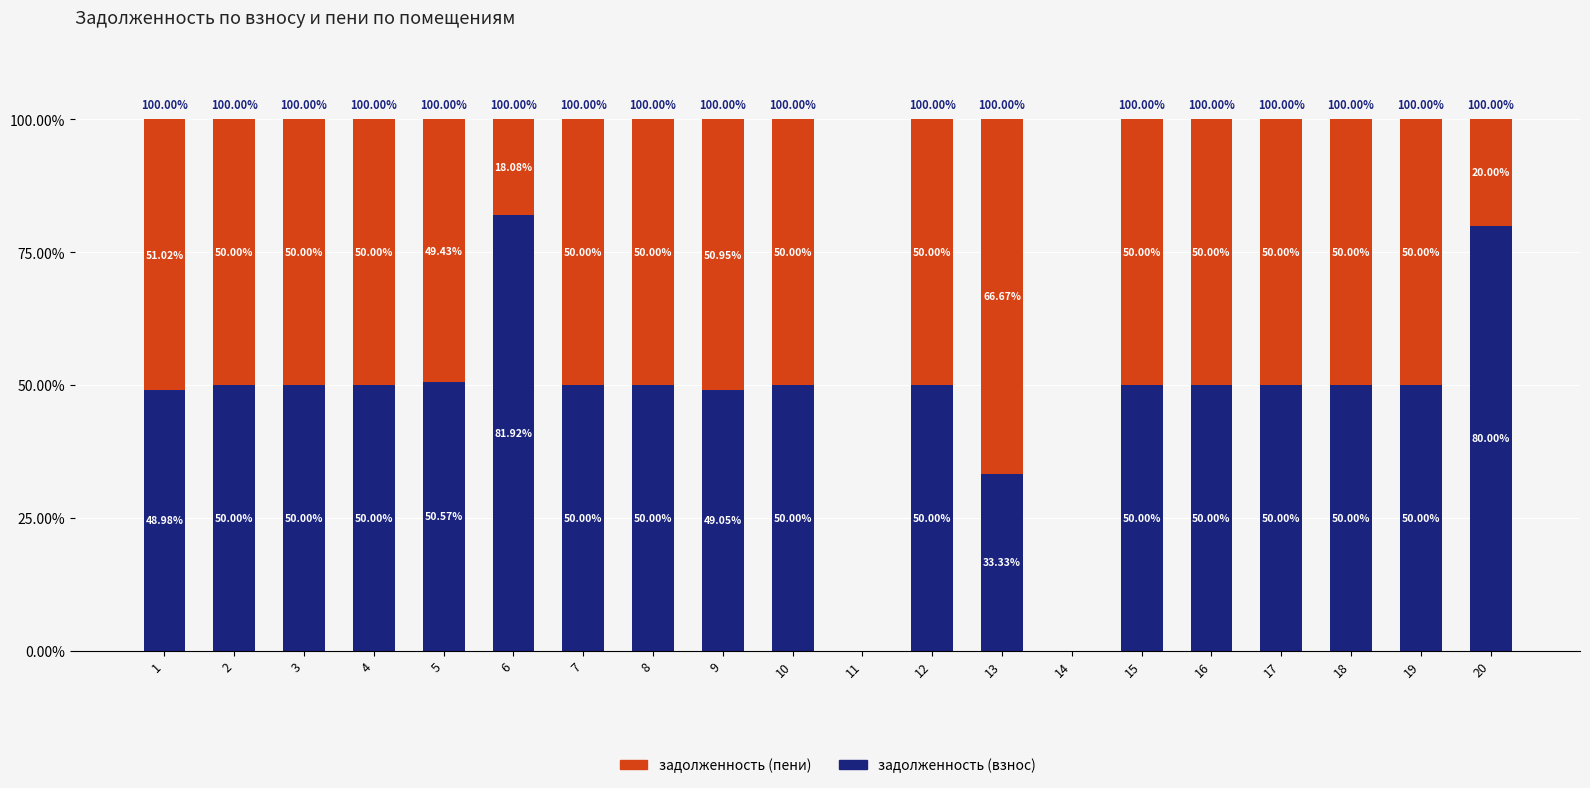

Does the chart contain stacked bars?

Yes